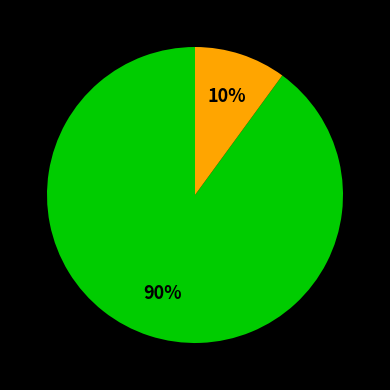

Is there a majority slice in this chart?

Yes